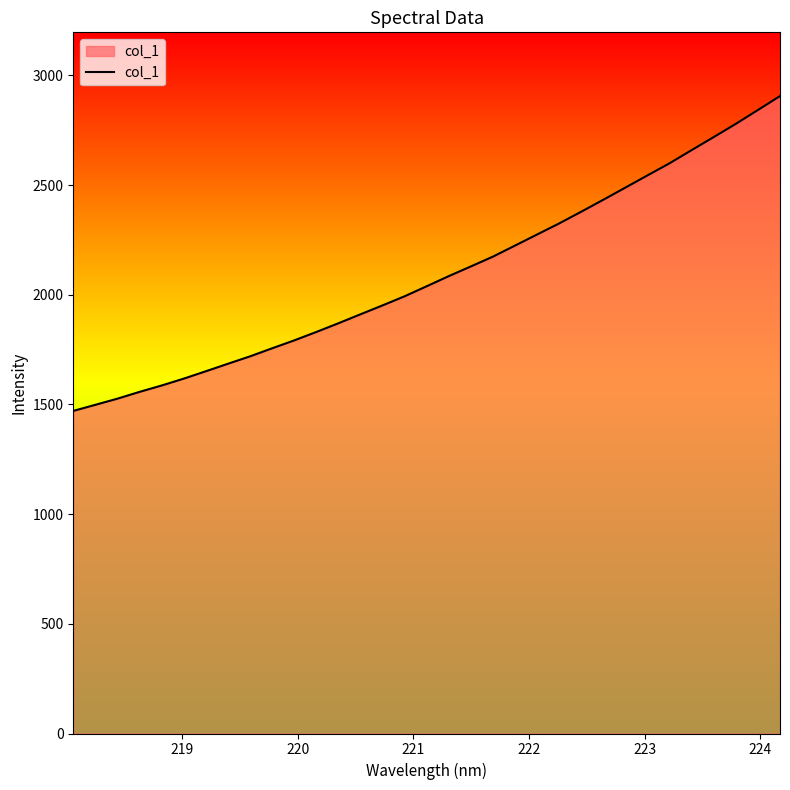

What is the difference between the maximum and minimum values?

1435.0